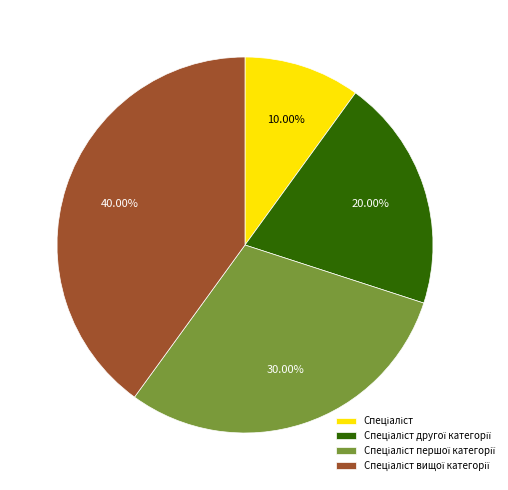

Is there a majority slice in this chart?

No